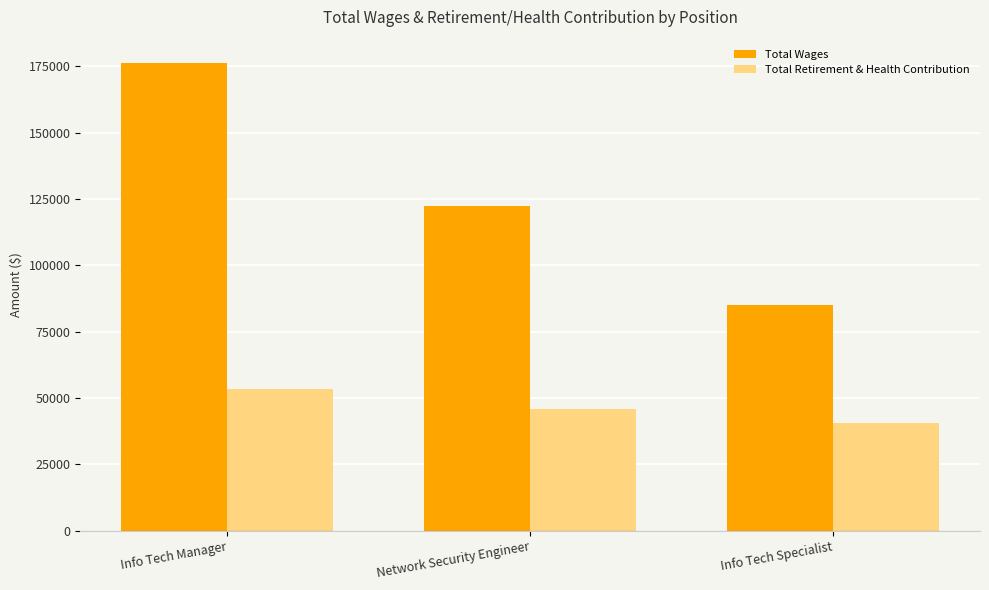

How many bars are there in total?

6